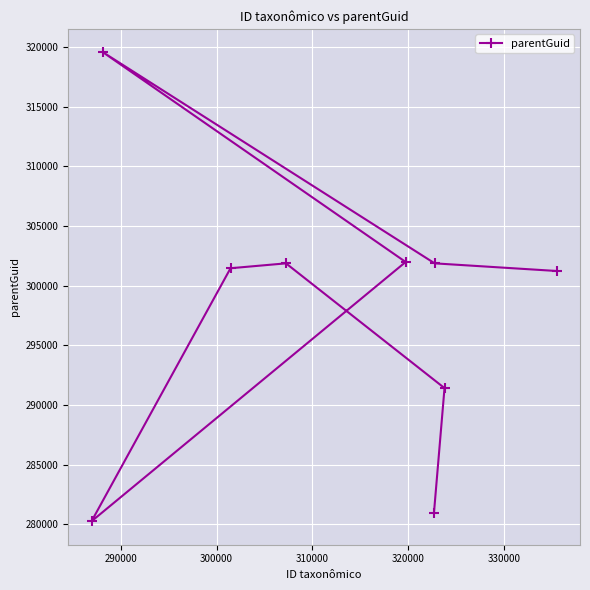

What is the difference between the second highest and second lowest values?

21047